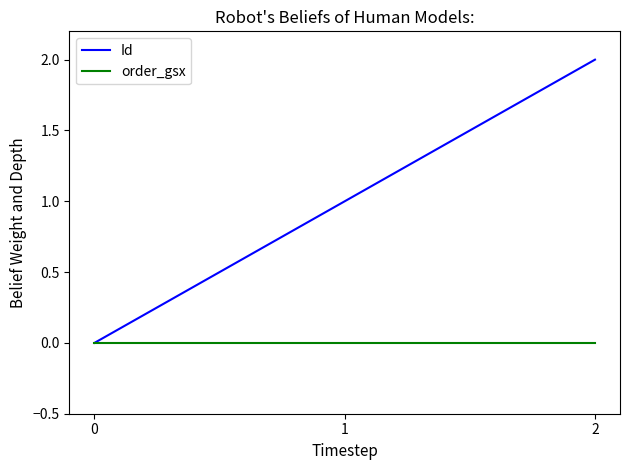

What are all the series names shown in the legend?

Id, order_gsx